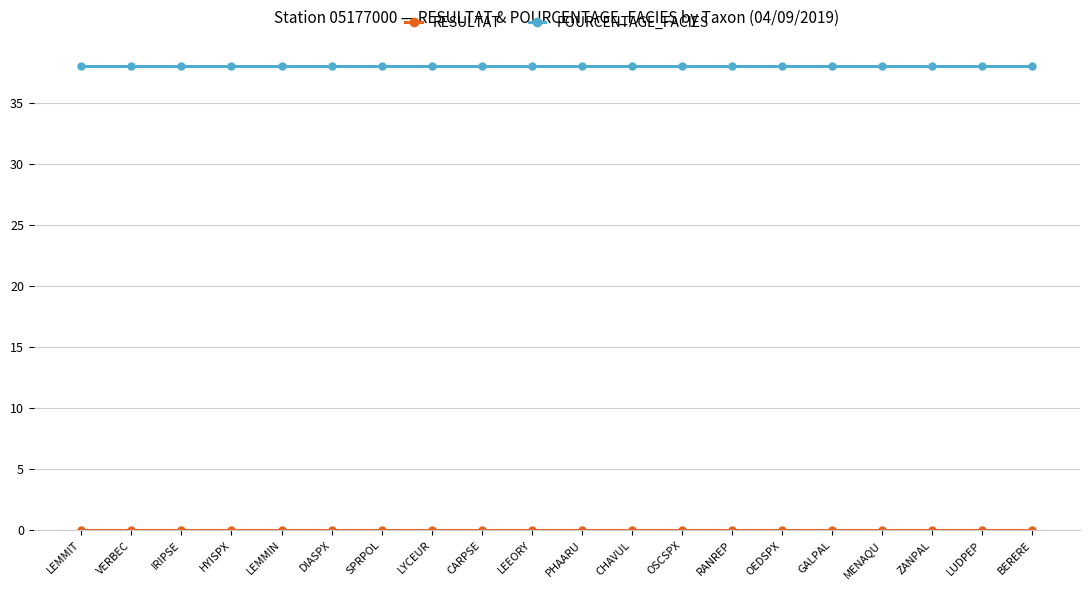

What is the minimum value for POURCENTAGE_FACIES?

38.0